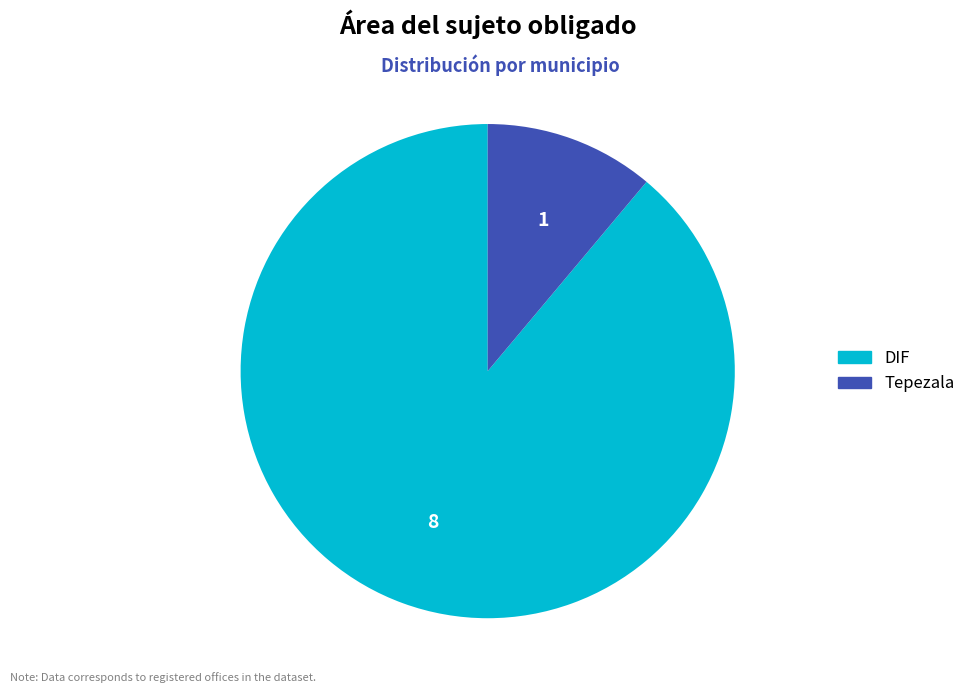

Which category has the smallest portion of the pie?

Tepezala